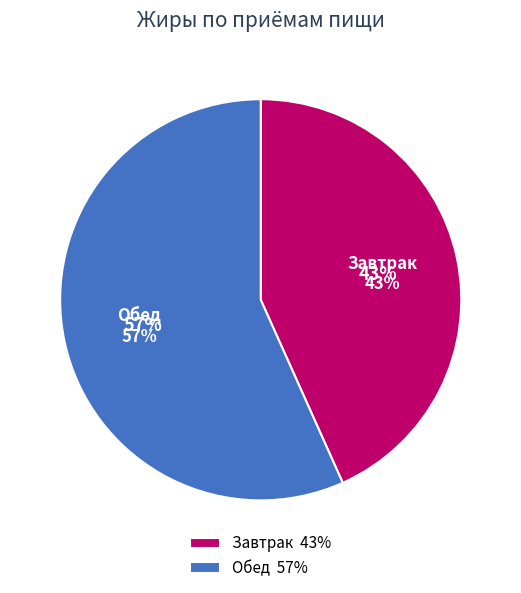

What percentage is NOT represented by Обед?

43.3%